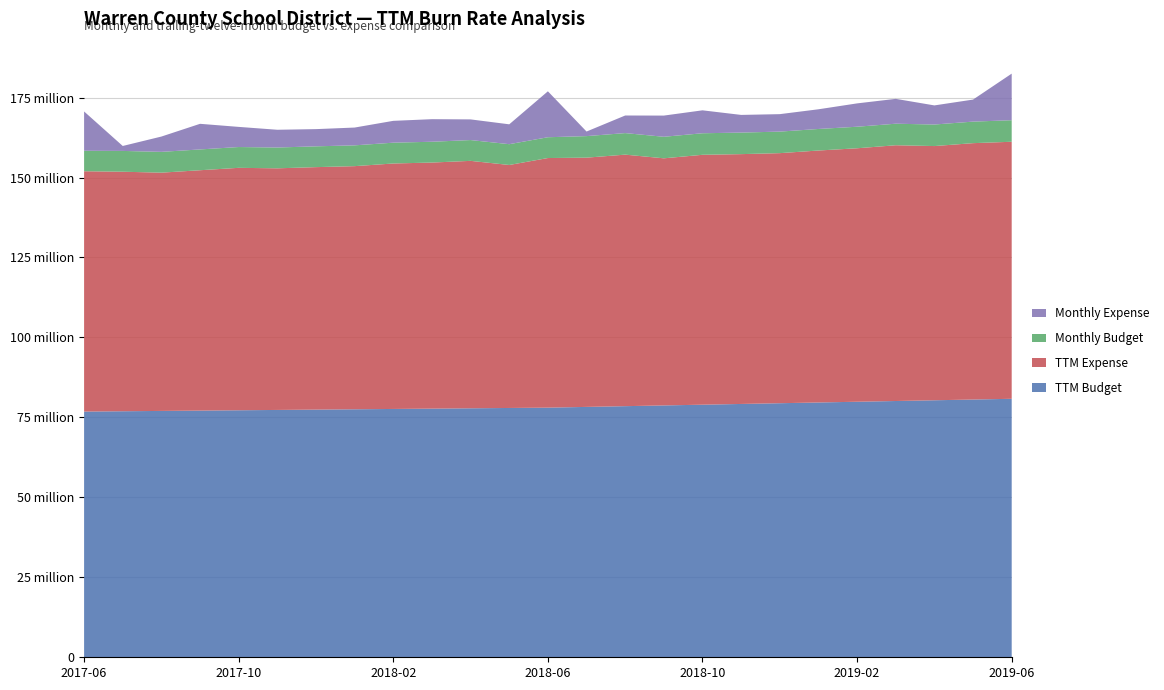

Reading right to left, extract all data points from this chart.

TTM Budget: 80815170.9	80584752.3	80354333.8	80123915.2	79893496.6	79663078.0	79432659.5	79202240.9	78971822.3	78741403.7	78510985.2	78280566.6	78050148.0	77947504.0	77844860.0	77742216.0	77639572.0	77536928.0	77434284.0	77331640.0	77228996.0	77126352.0	77023708.0	76921064.0	76818420.0
TTM Expense: 80364897.0	80157831.2	79479733.5	79963745.4	79248299.9	78778418.8	78186136.3	78108282.5	78131634.6	77259410.8	78641656.2	77927608.2	78038738.4	75969230.2	77361463.2	76936193.2	76746277.0	76016457.5	75810710.7	75542550.6	75798203.9	75149763.9	74493669.5	74889415.9	75138742.6
Monthly Budget: 6734597.6	6734597.6	6734597.6	6734597.6	6734597.6	6734597.6	6734597.6	6734597.6	6734597.6	6734597.6	6734597.6	6734597.6	6504179.0	6504179.0	6504179.0	6504179.0	6504179.0	6504179.0	6504179.0	6504179.0	6504179.0	6504179.0	6504179.0	6504179.0	6401535.0
Monthly Expense: 14565090.0	6888225.2	5974411.2	7770525.6	7298632.7	6155370.2	5456981.0	5527677.6	7167836.7	6626173.0	5499207.7	1434766.1	14358024.2	6210127.5	6458423.1	7055080.1	6828751.6	5563087.8	5379127.1	5551029.7	6295612.9	8008418.4	4785159.6	1545896.3	12288516.1